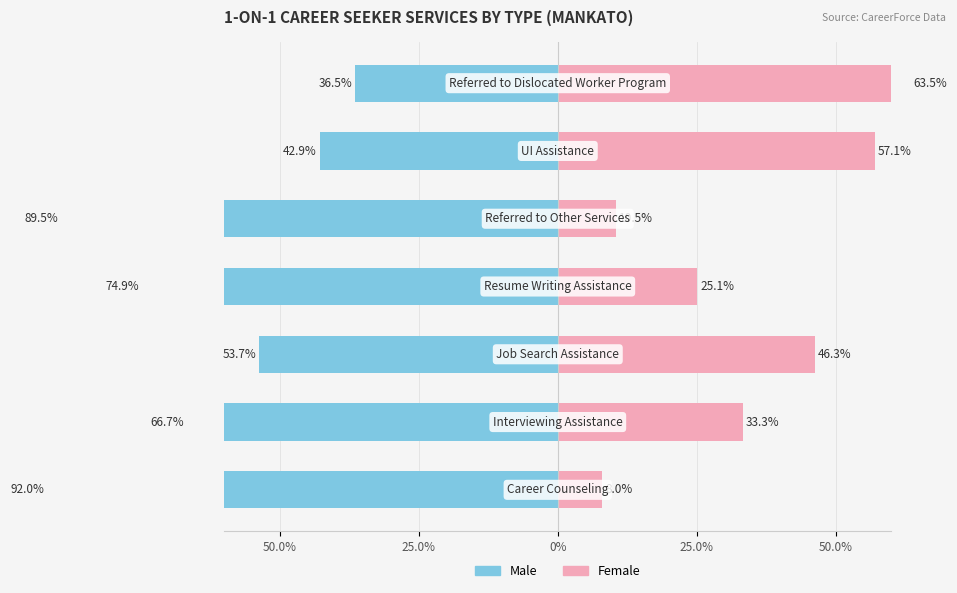

What is the average value of the Male series?

-65.2